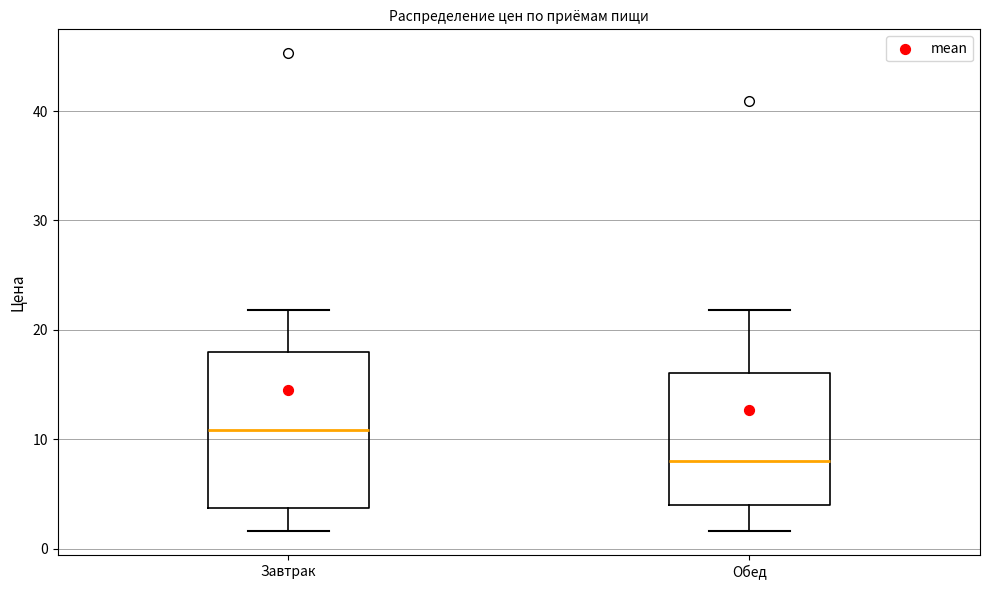

Reading left to right, transcribe this box plot: for each box, give where its median line is, the range the box spans, and where its two whiskers end, as read against the y-axis. The values are not printed on the chart, so give them approximately, as read against the axis.

Завтрак: median 11, box 4 to 18, whiskers 2 to 22
Обед: median 8, box 4 to 16, whiskers 2 to 22